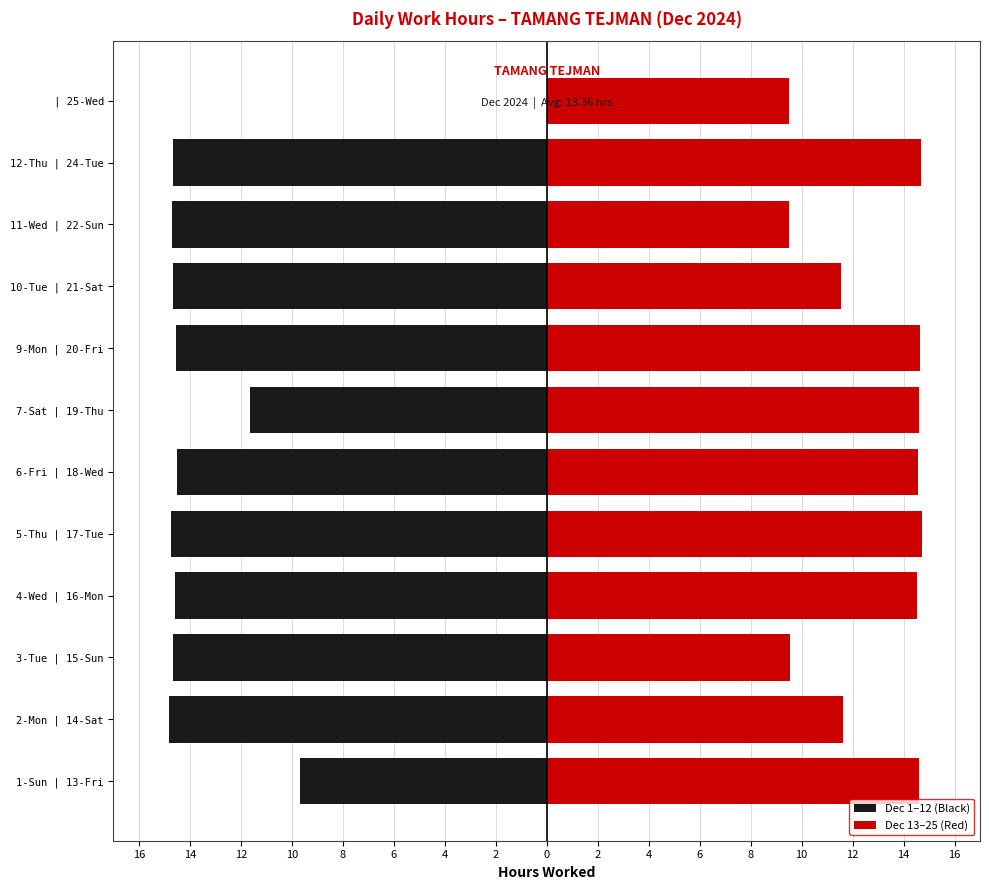

The value of Dec 13–25 (Red) at 9-Mon | 20-Fri is 3.9. True or false?

False